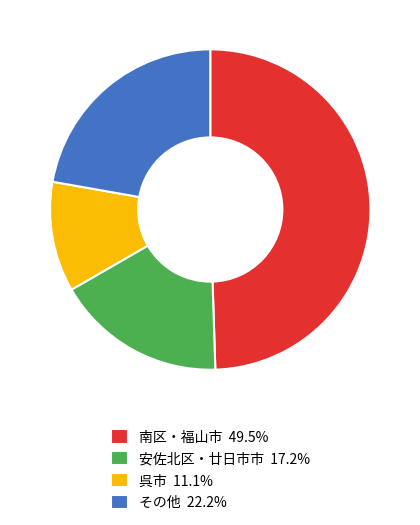

Combined, do その他 22.2% and 呉市 11.1% account for over 50%?

No